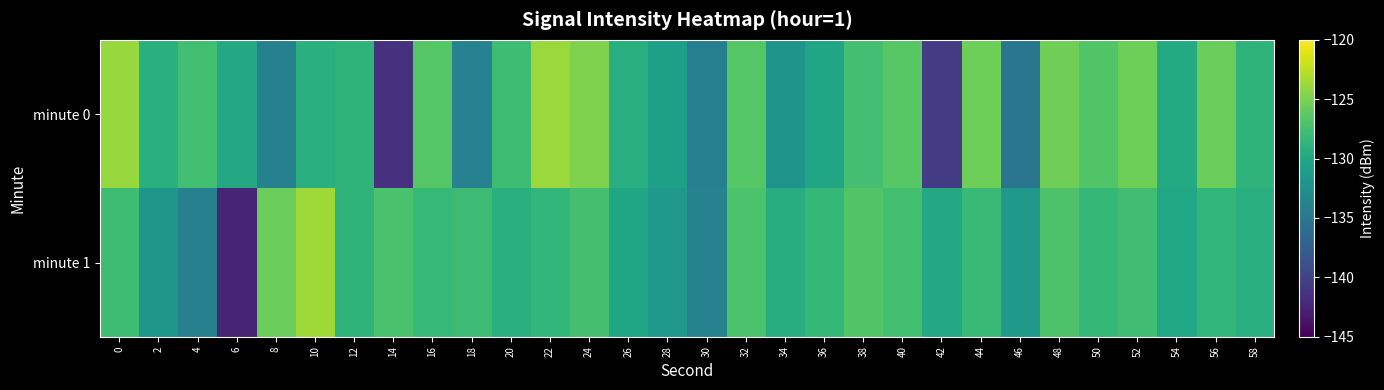

List the series in order of their peak value, lowest first.

minute 0, minute 1